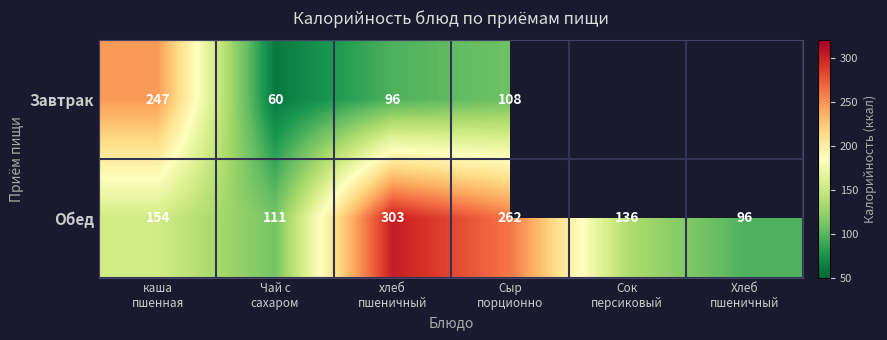

How many data points in Обед are less than 154?

3